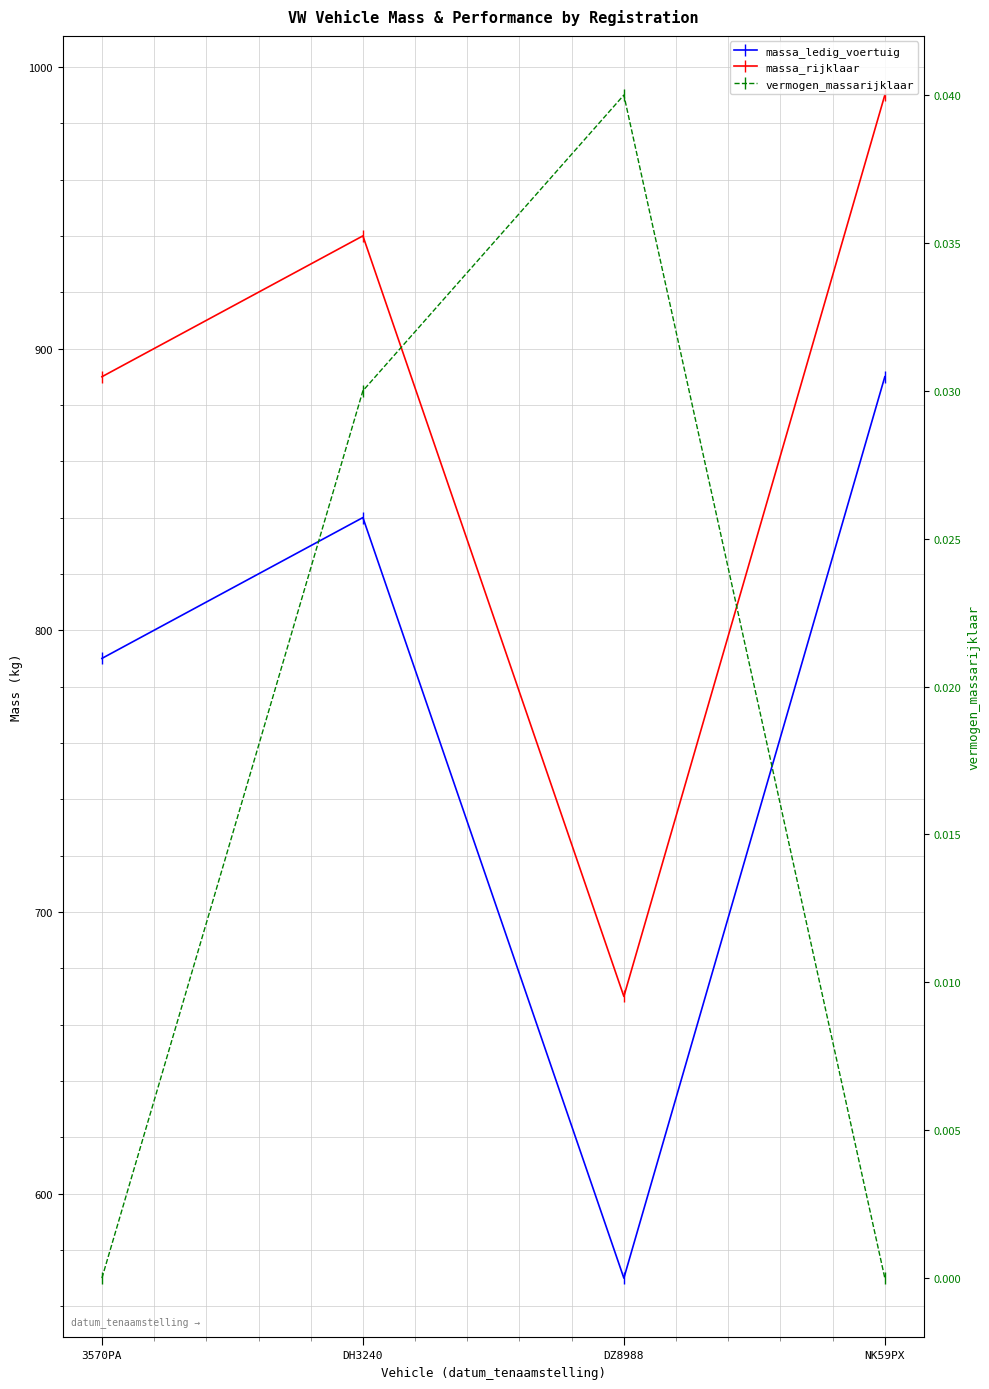

Which series has the widest spread of values?

massa_ledig_voertuig